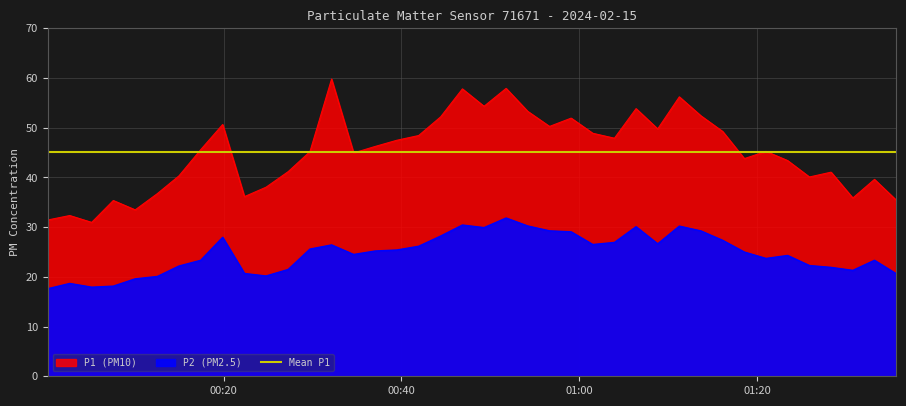

The value of P2 at 10 is 33.1. True or false?

False